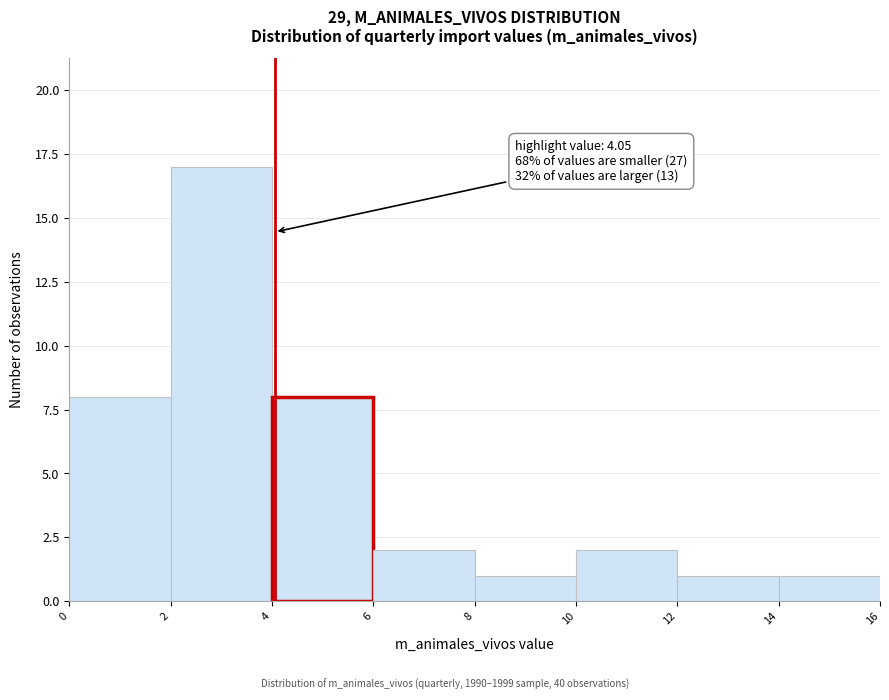

Which range on the x-axis has the tallest bar?

2 to 4